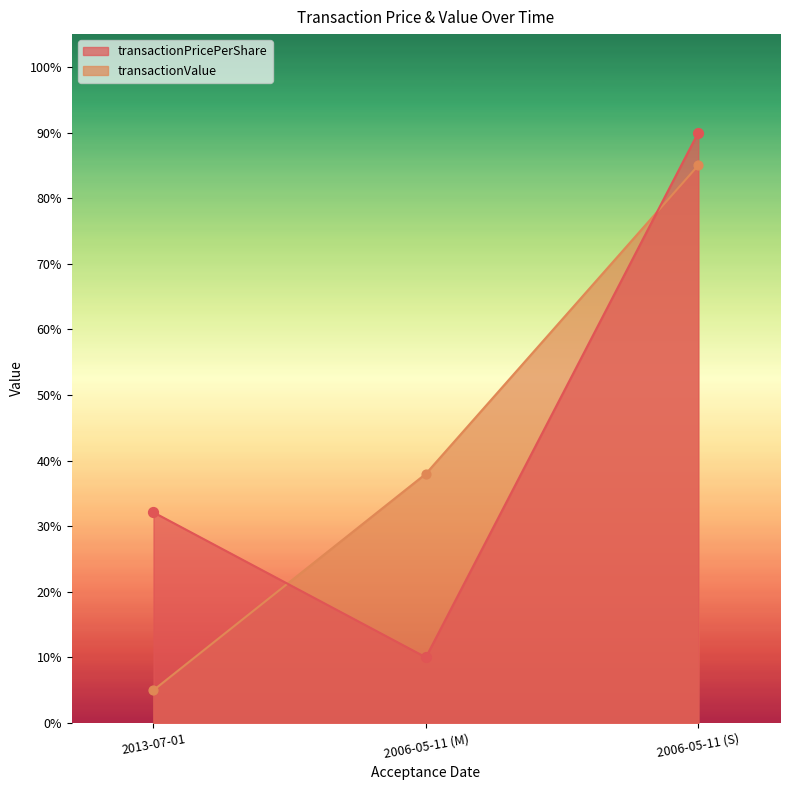

Which series has the largest Y range (max minus min)?

transactionPricePerShare